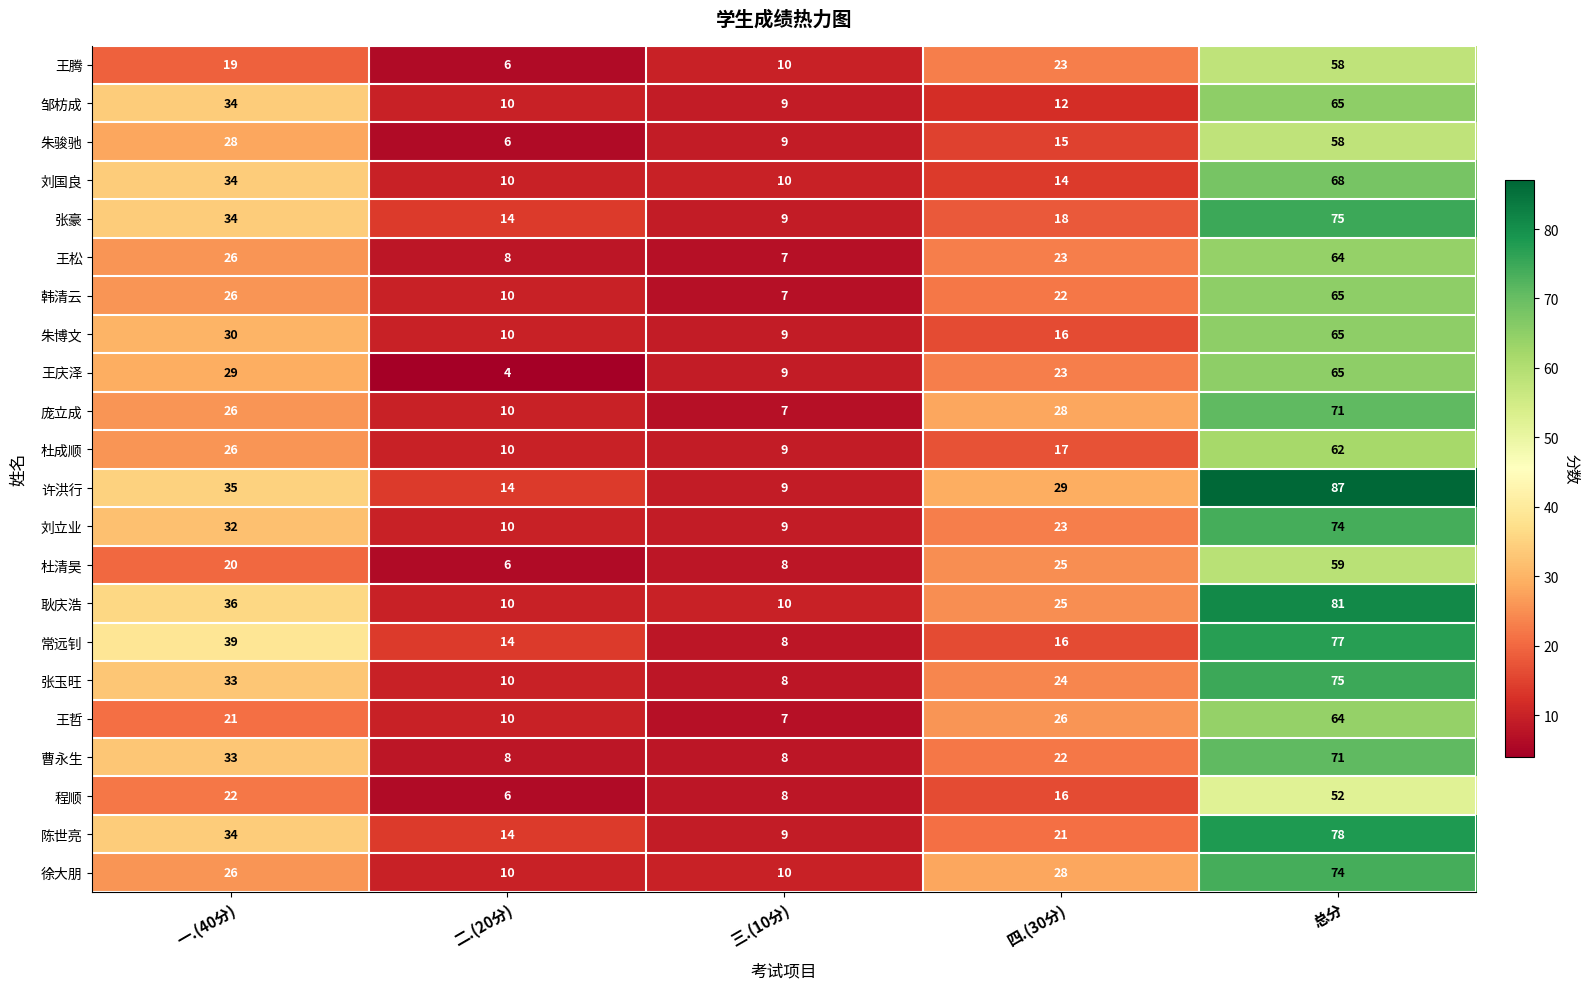

At which category is the sum across all series the highest?

总分